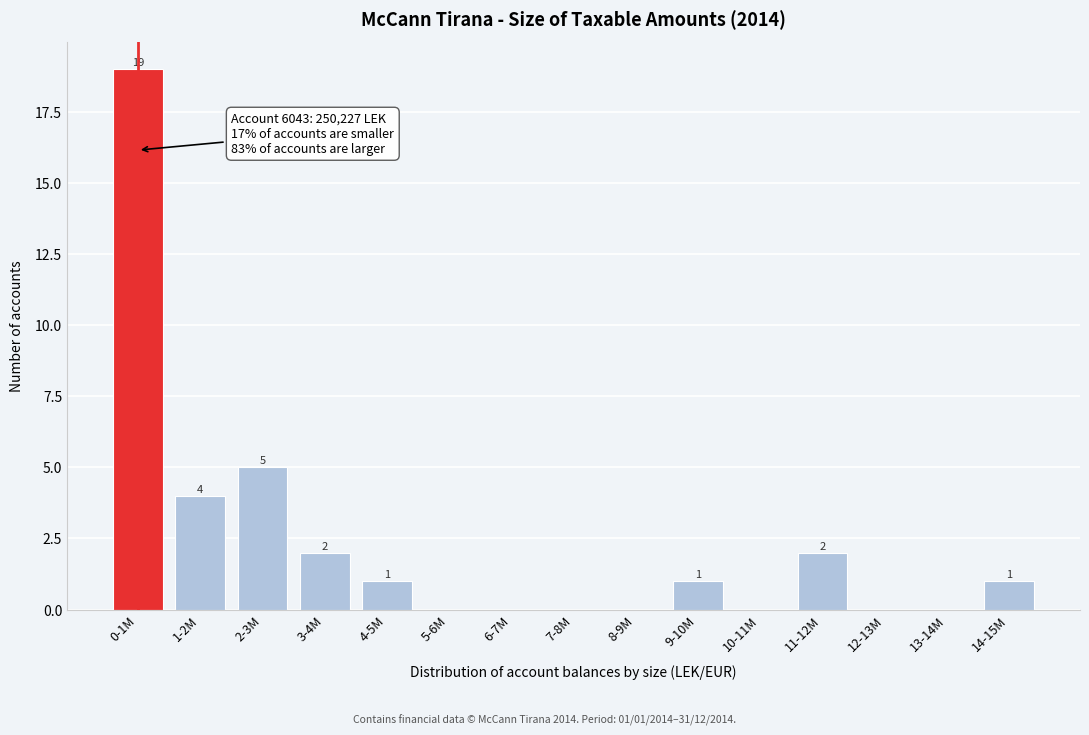

Reading left to right, what are all the values shown in this chart?

0-1M=19	1-2M=4	2-3M=5	3-4M=2	4-5M=1	5-6M=0	6-7M=0	7-8M=0	8-9M=0	9-10M=1	10-11M=0	11-12M=2	12-13M=0	13-14M=0	14-15M=1